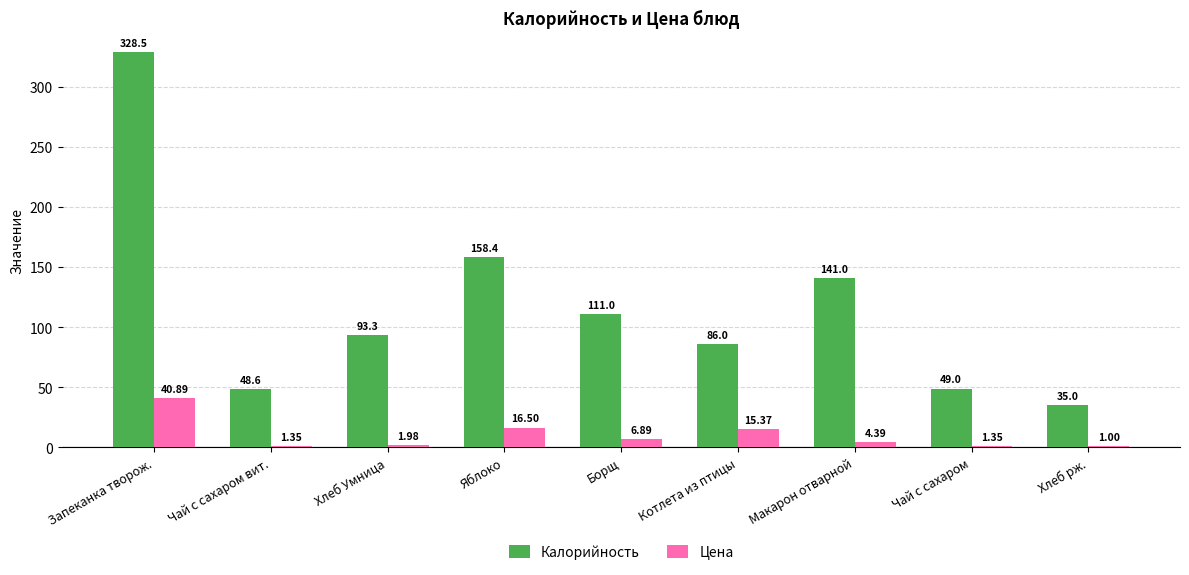

How many series are shown in this chart?

2